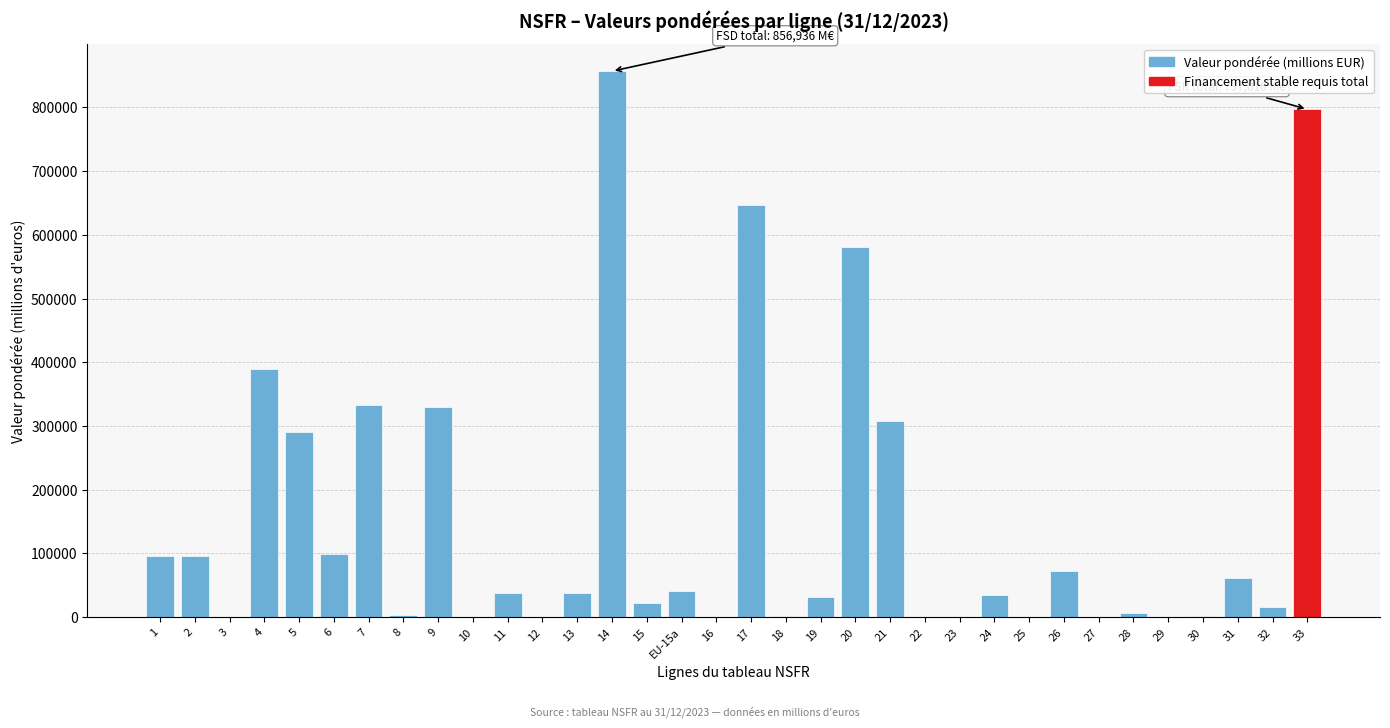

What is the maximum value shown in the chart?

856936